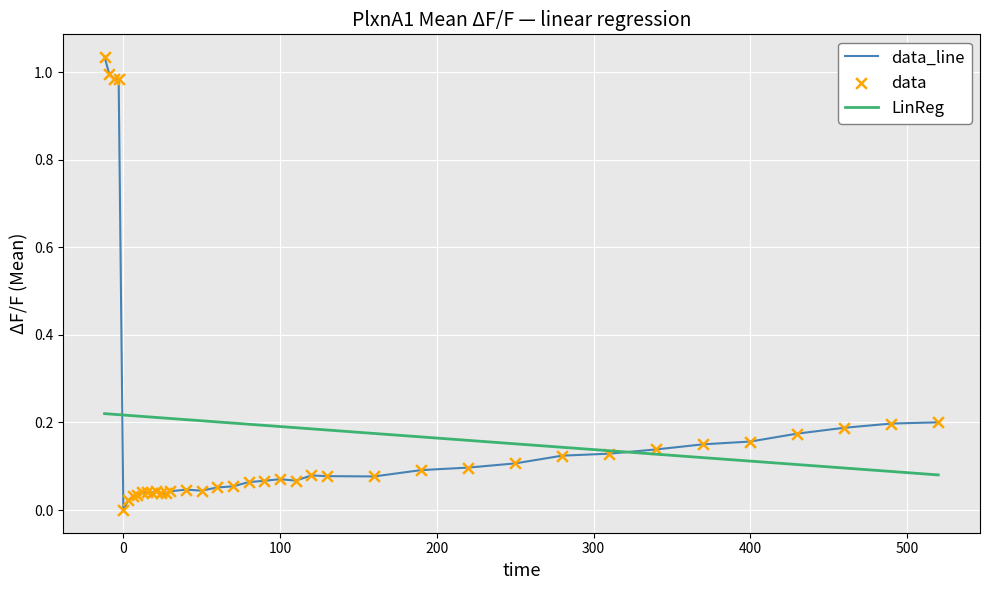

Which series has the largest range (max minus min)?

data_line